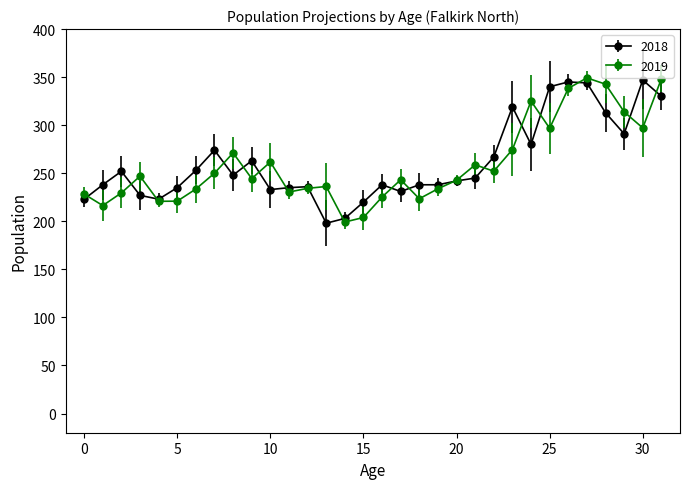

What is the value of the 2019 point at the 3rd from the left?

229.6